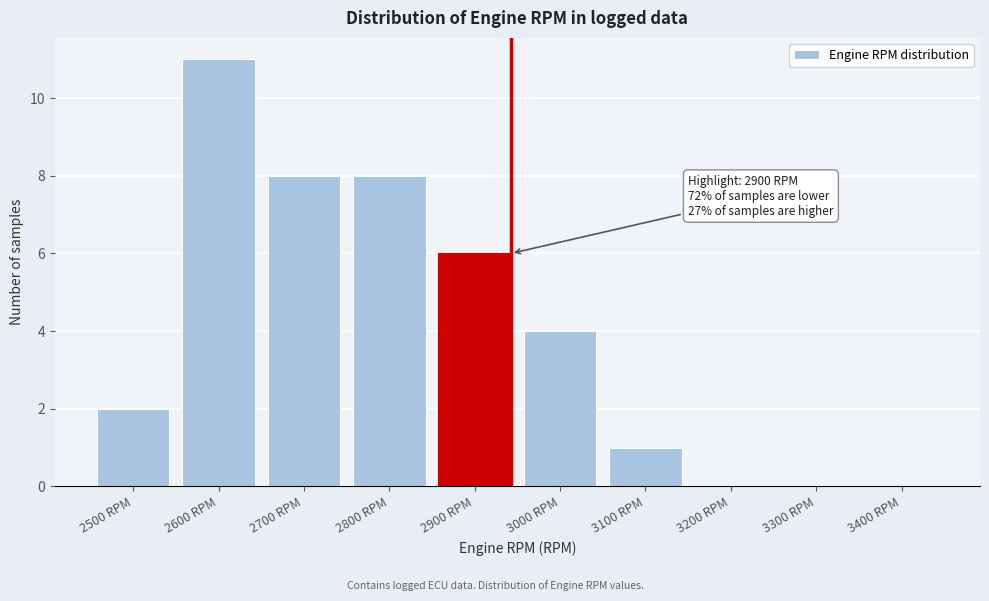

Reading left to right, list all the values displayed in this chart.

2500 RPM=2	2600 RPM=11	2700 RPM=8	2800 RPM=8	2900 RPM=6	3000 RPM=4	3100 RPM=1	3200 RPM=0	3300 RPM=0	3400 RPM=0